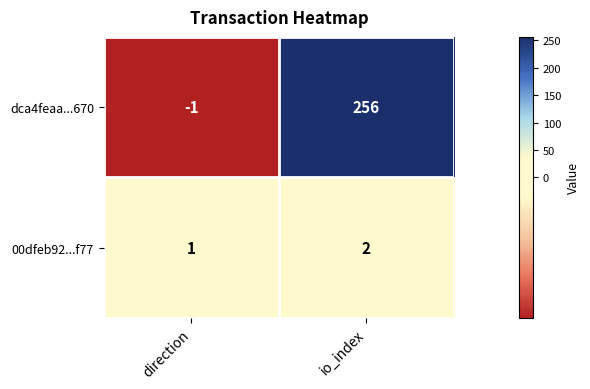

Is it true that dca4feaa...670 equals 91 at io_index?

False